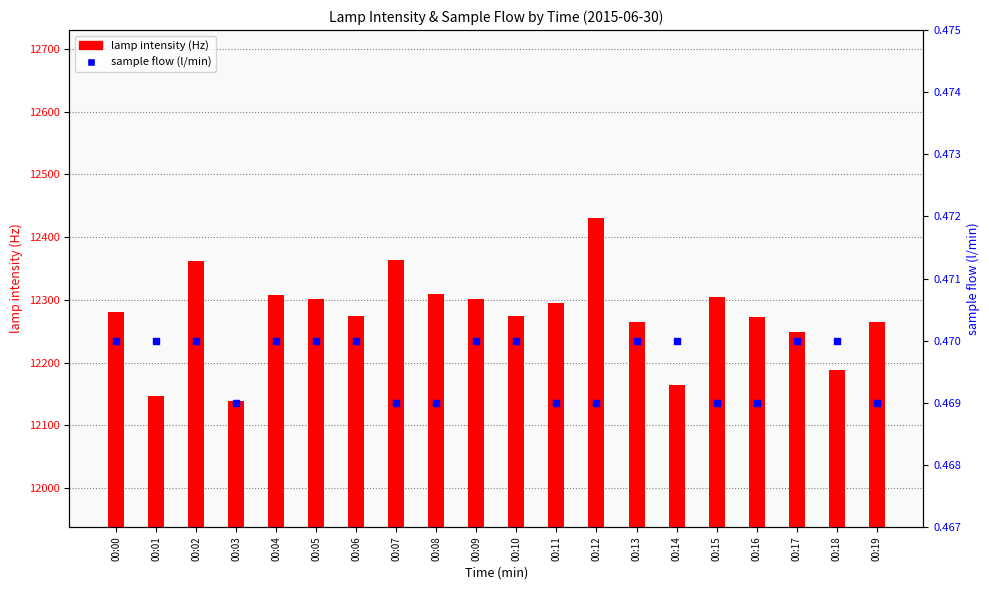

Which series reaches the maximum Y coordinate?

lamp intensity (Hz)